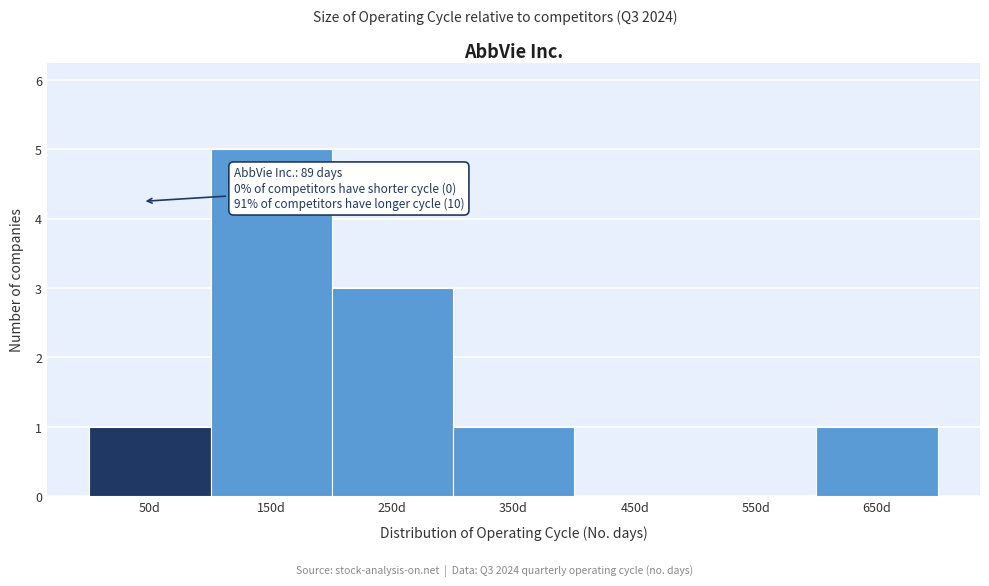

Reading left to right, extract all data points from this chart.

50d=1	150d=5	250d=3	350d=1	450d=0	550d=0	650d=1